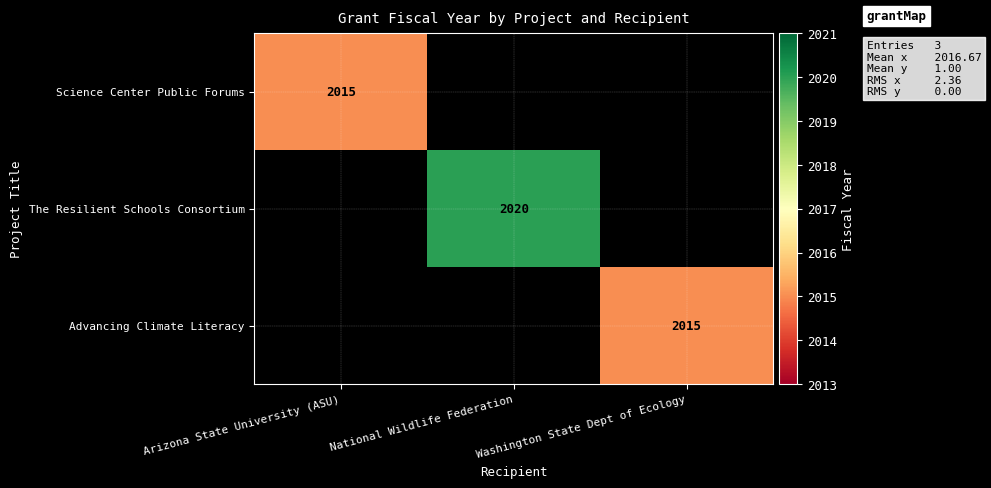

Is it true that Advancing Climate Literacy equals 2670 at Washington State Dept of Ecology?

False